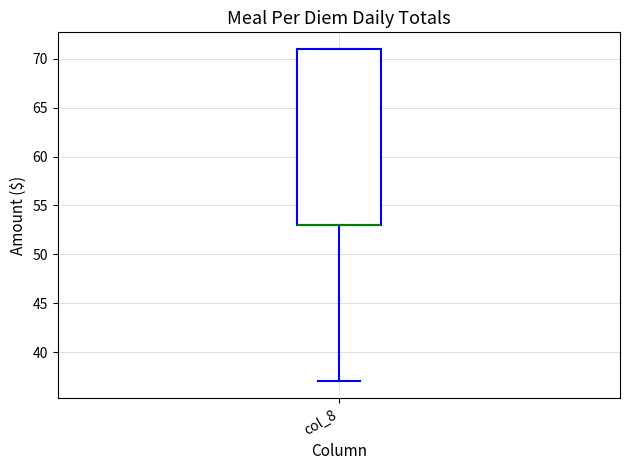

Read this box plot against the y-axis: the position of the median line, the range covered by the box, and the ends of both whiskers. The values are not printed on the chart, so give them approximately, as read against the axis.

median 53 (drawn on the box's lower edge), box 53 to 71, whiskers 37 to 71